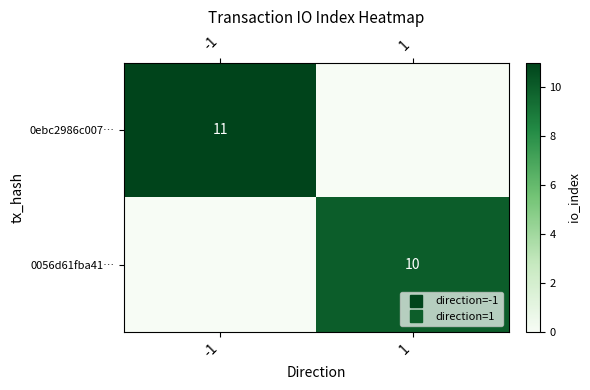

How many 0056d61fba41… values are between 0 and 10?

2